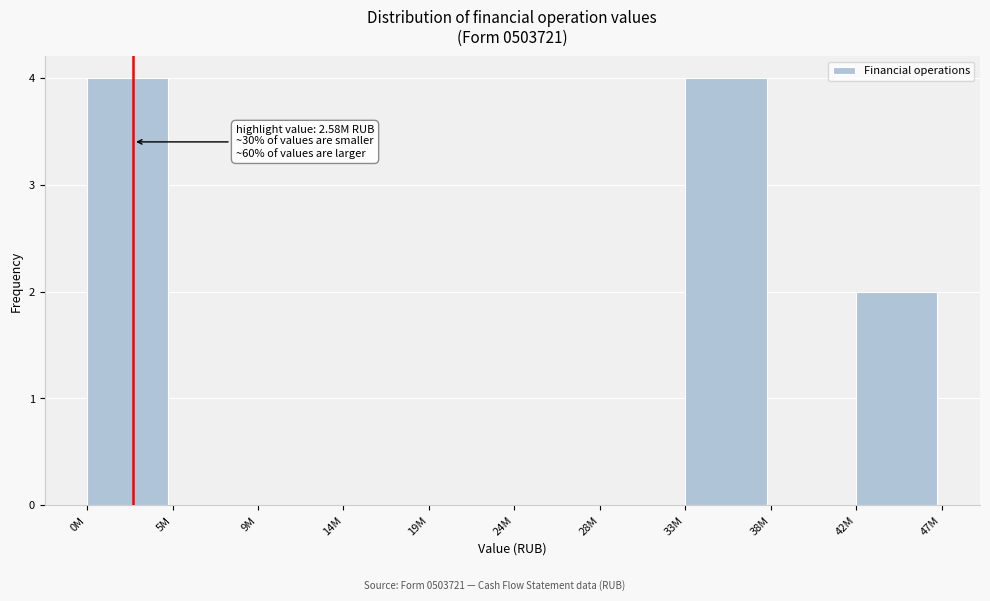

Reading left to right, extract all data points from this chart.

0M=4	5M=0	9M=0	14M=0	19M=0	24M=0	28M=0	33M=4	38M=0	42M=2